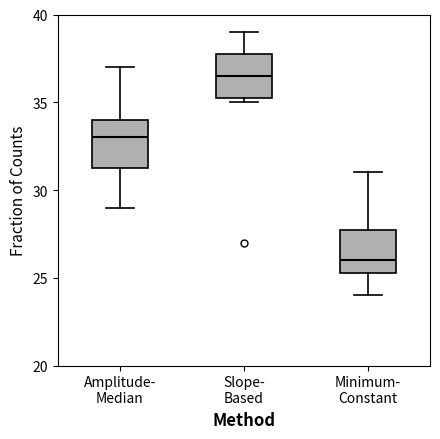

Reading left to right, read every box against the y-axis: the position of its median line, the range the box covers, and the ends of its whiskers. The values are not printed on the chart, so give them approximately, as read against the axis.

Amplitude- Median: median 33.0, box 31.5 to 34.0, whiskers 29.0 to 37.0
Slope- Based: median 36.5, box 35.5 to 38.0, whiskers 35.0 to 39.0
Minimum- Constant: median 26.0, box 25.5 to 28.0, whiskers 24.0 to 31.0